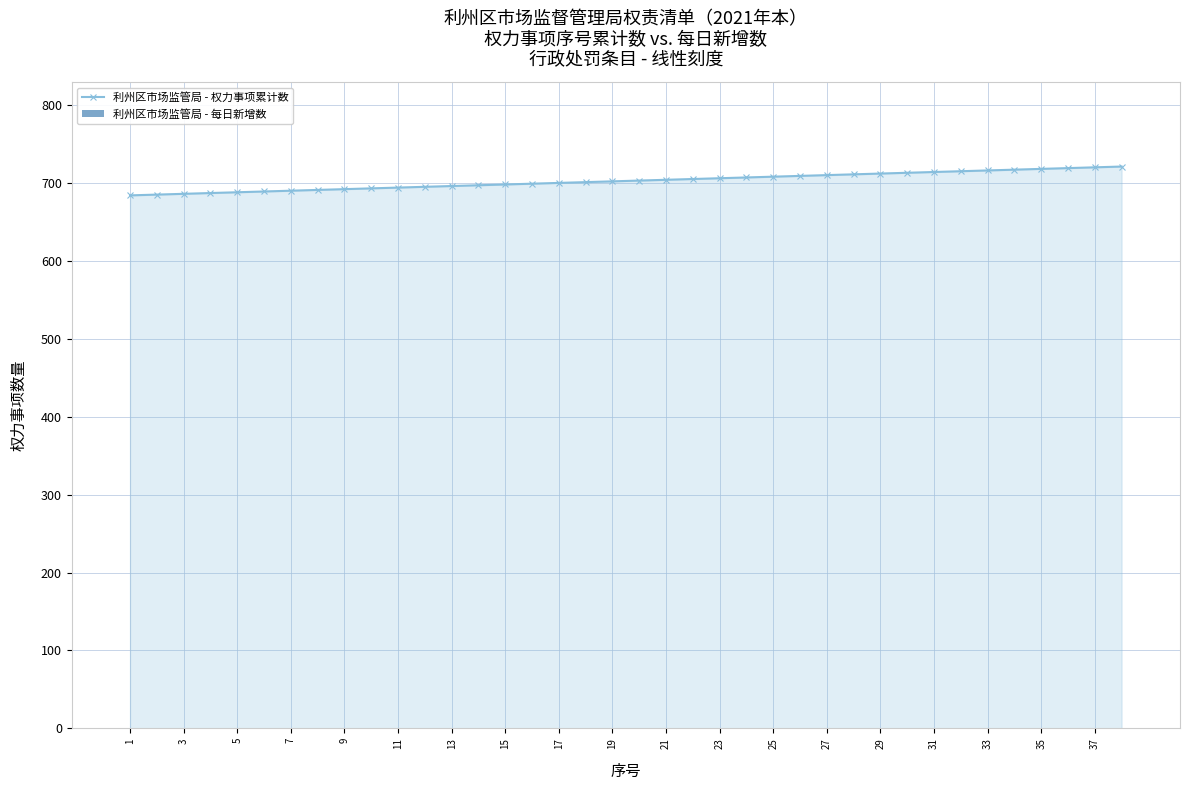

The value of 利州区市场监管局 - 权力事项累计数 at 7 is 690. True or false?

True